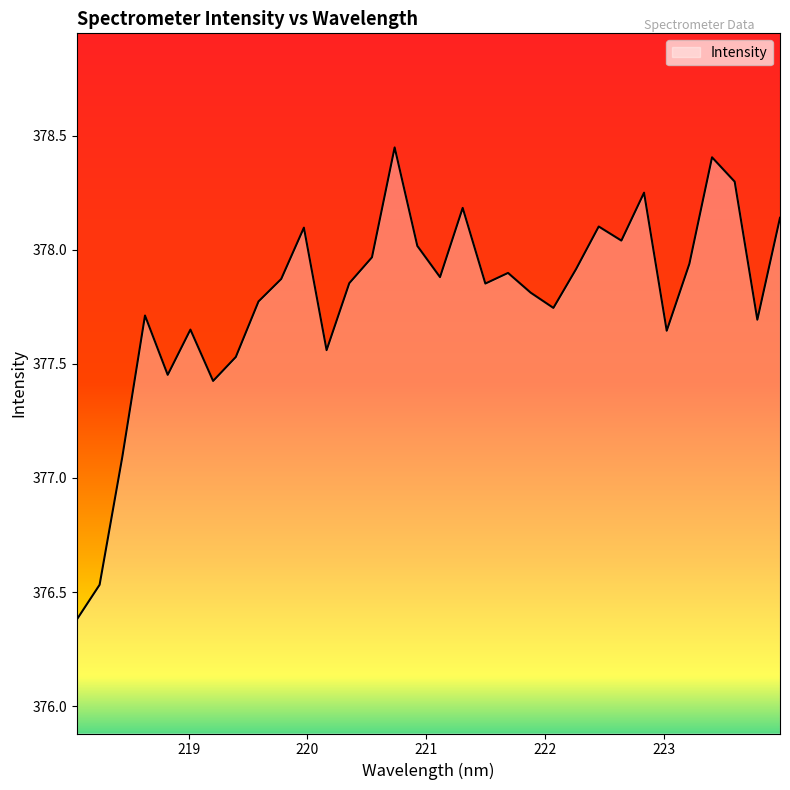

What is the difference between the maximum and minimum values?

2.1